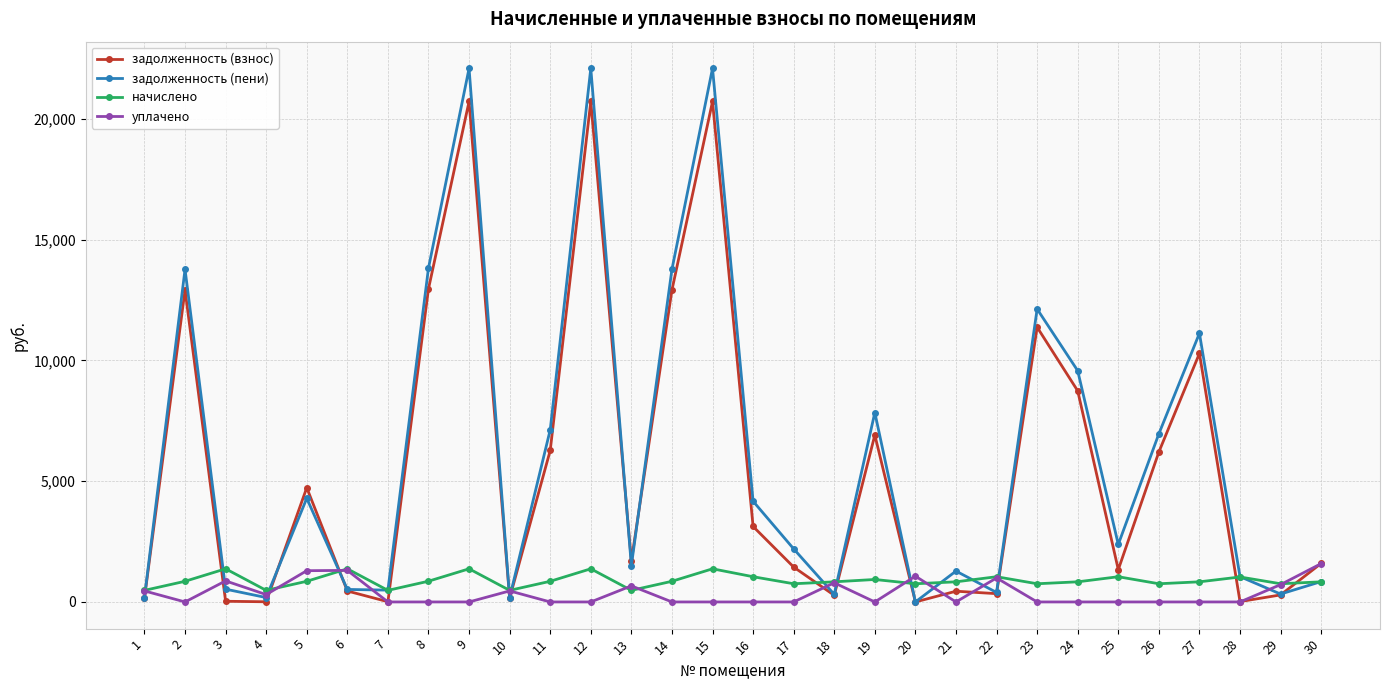

Which series has the largest range (max minus min)?

задолженность (пени)